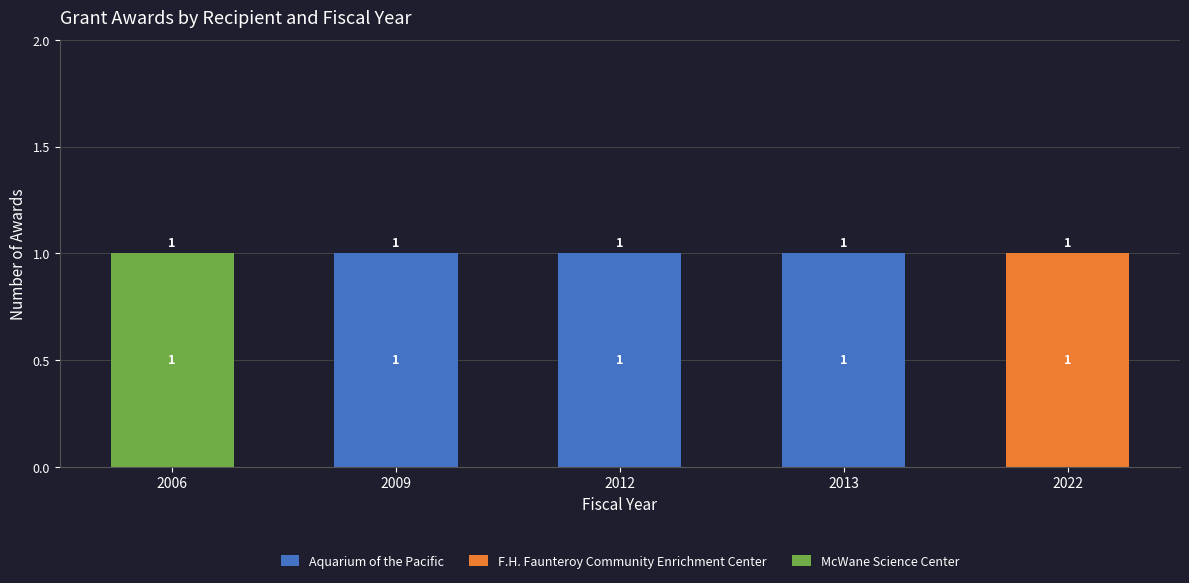

The value of Aquarium of the Pacific at 2006 is -1. True or false?

False